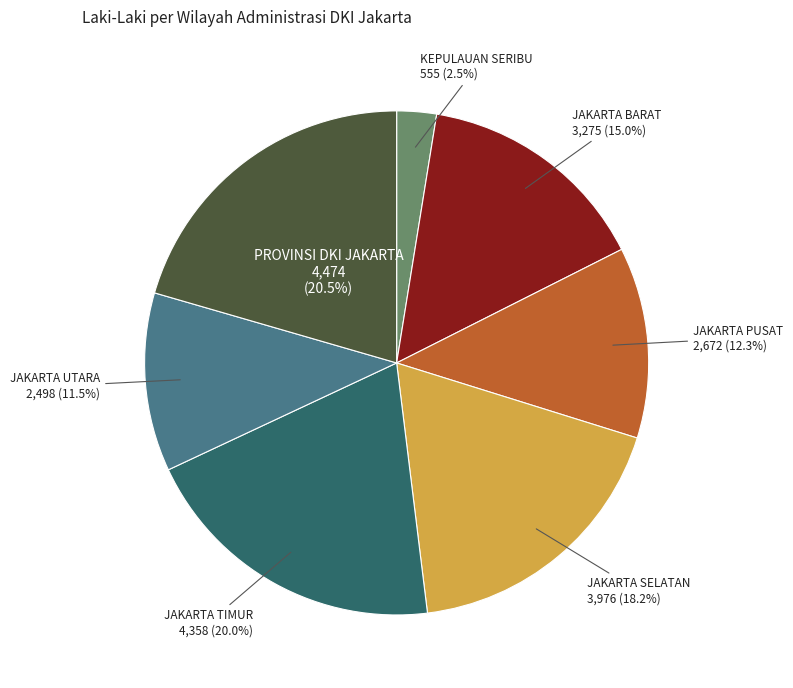

Between JAKARTA TIMUR and JAKARTA PUSAT, which is larger?

JAKARTA TIMUR